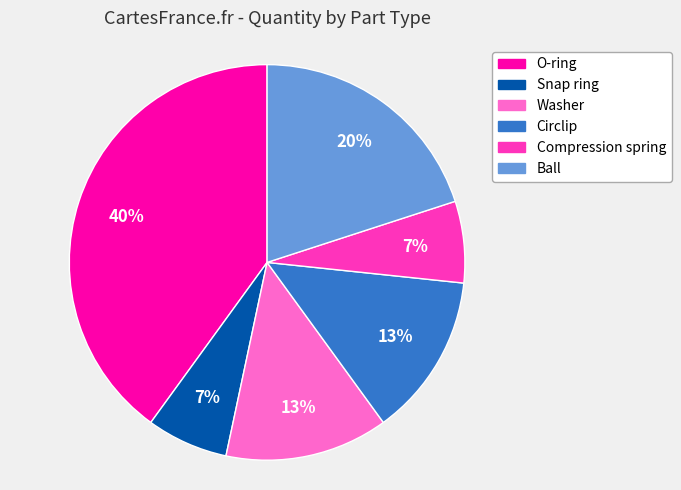

Between Snap ring and O-ring, which is larger?

O-ring